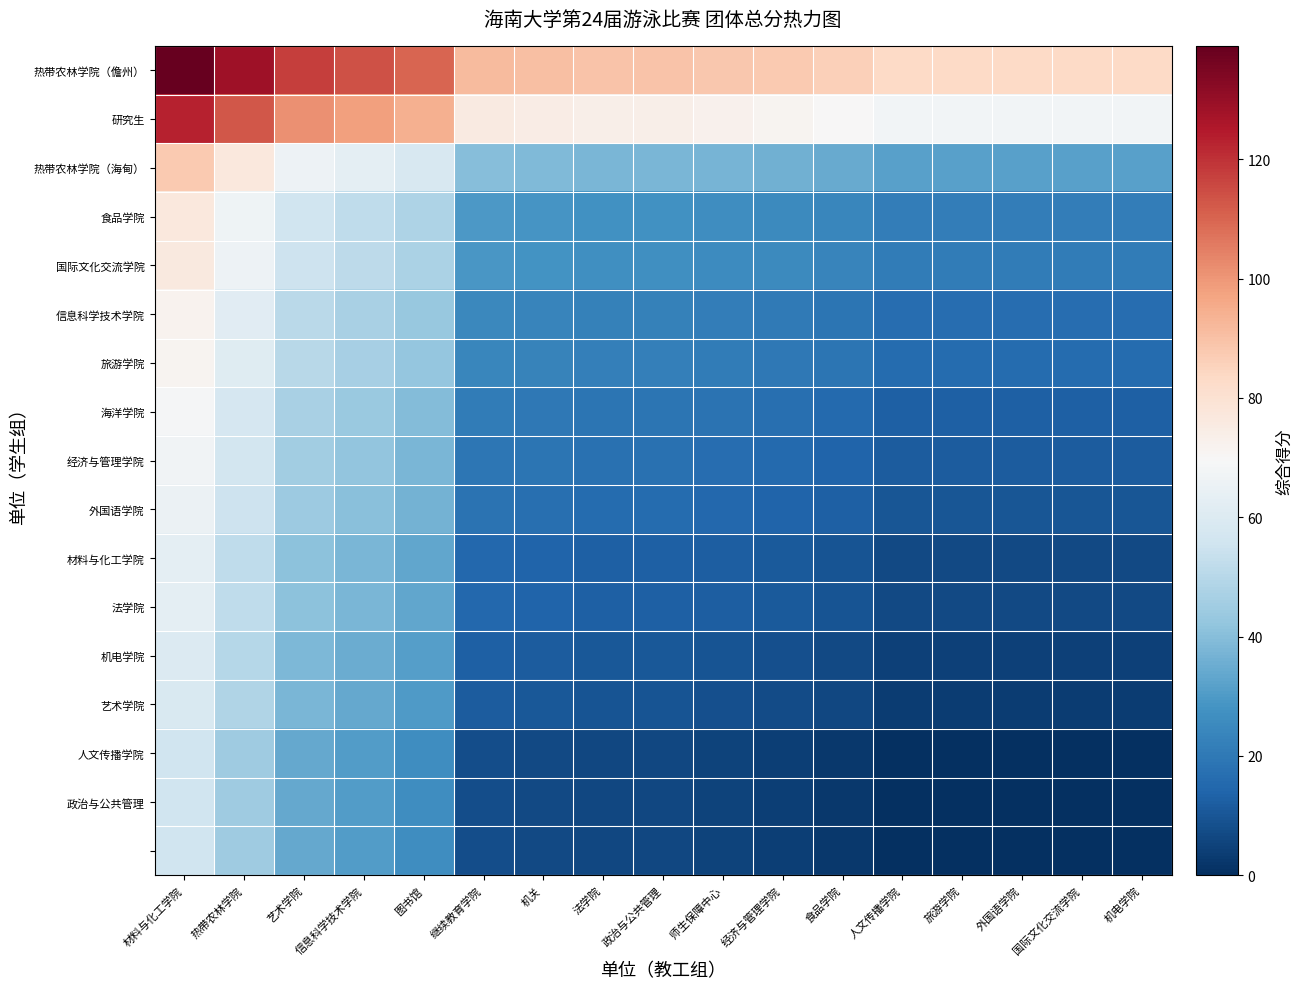

Which series has the widest spread of values?

热带农林学院（儋州）